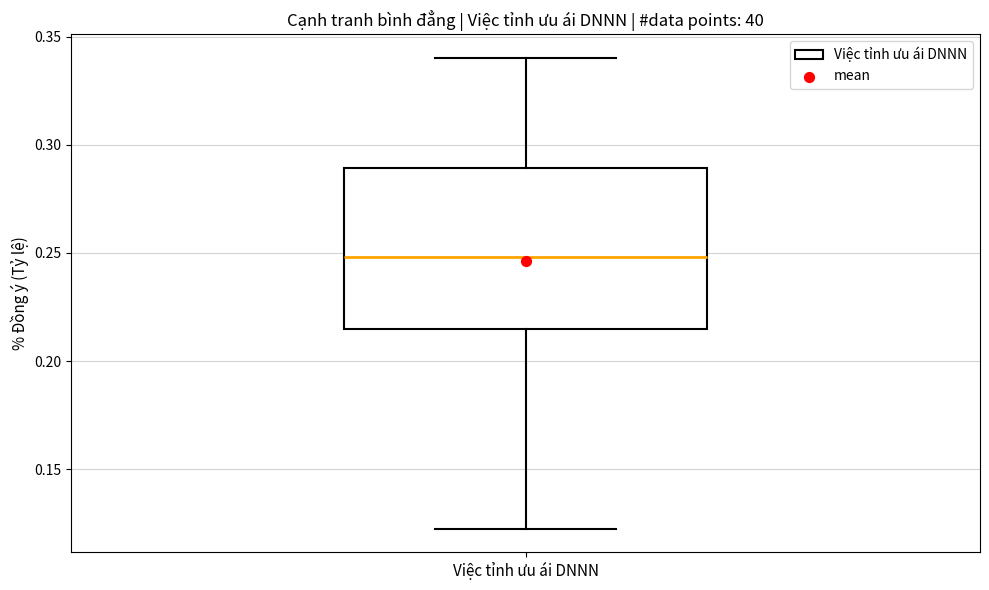

Read this box plot against the y-axis: the position of the median line, the range covered by the box, and the ends of both whiskers. The values are not printed on the chart, so give them approximately, as read against the axis.

median 0.250, box 0.215 to 0.290, whiskers 0.120 to 0.340